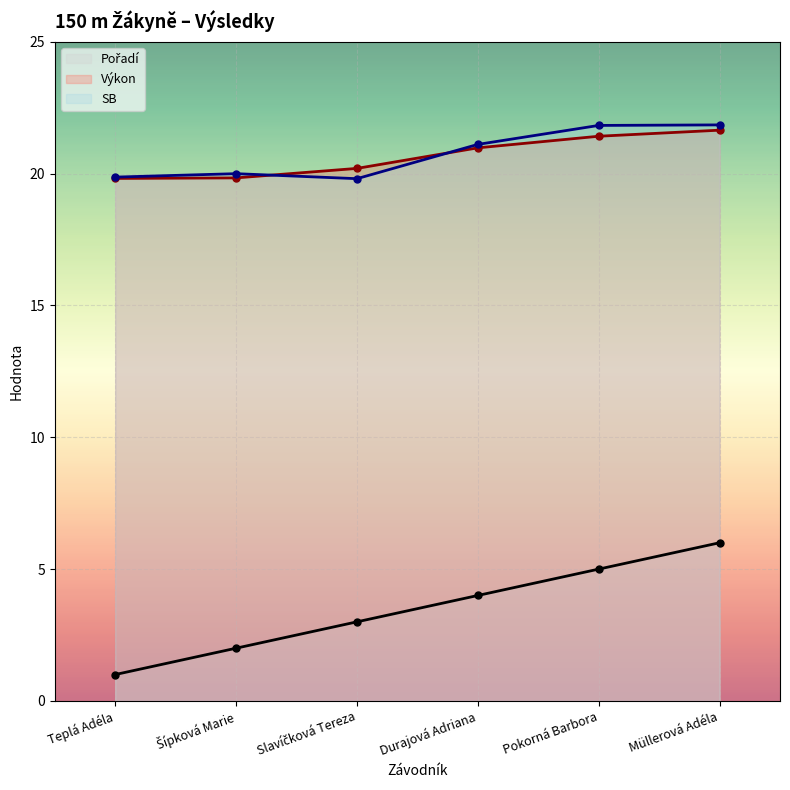

At how many categories does at least one series exceed 1?

6